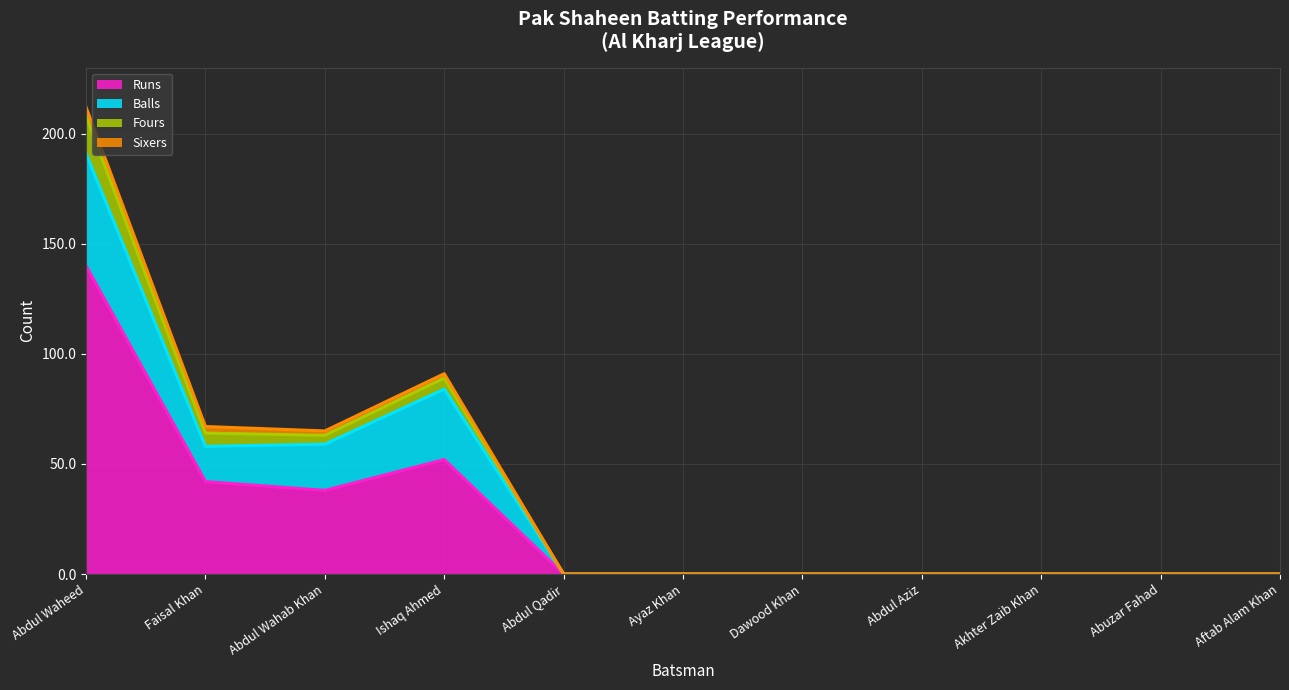

How many interior local peaks does the Fours series have?

1